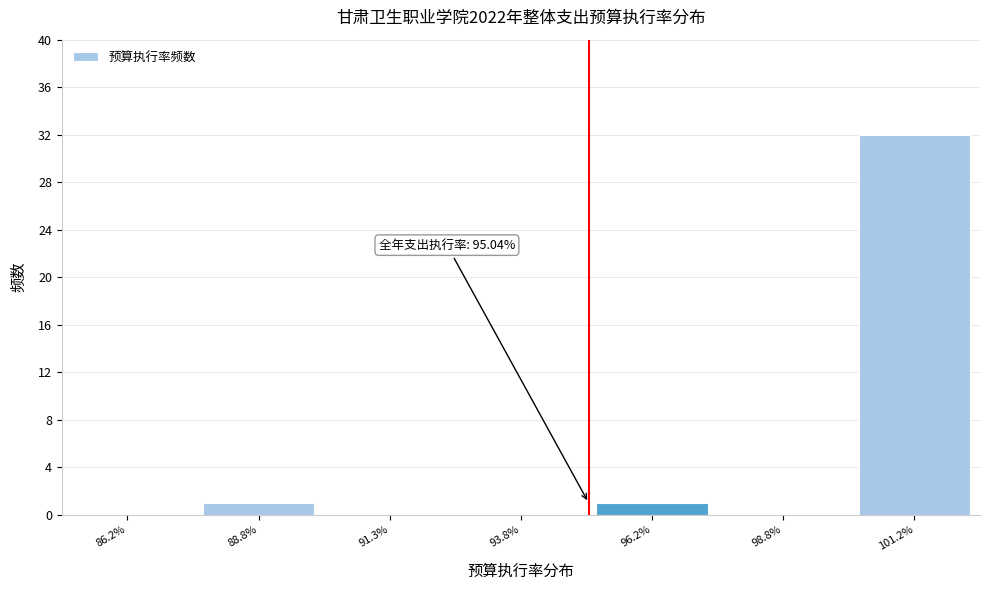

Reading left to right, list all the values displayed in this chart.

86.2%=0	88.8%=1	91.3%=0	93.8%=0	96.2%=1	98.8%=0	101.2%=32